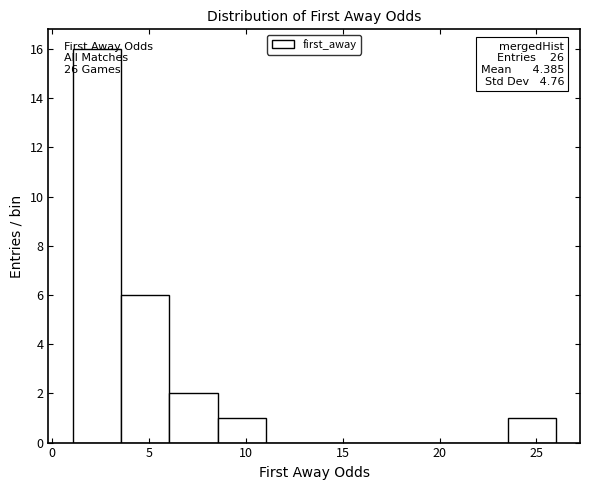

Over which range of the x-axis is the bar tallest?

1.0 to 3.5